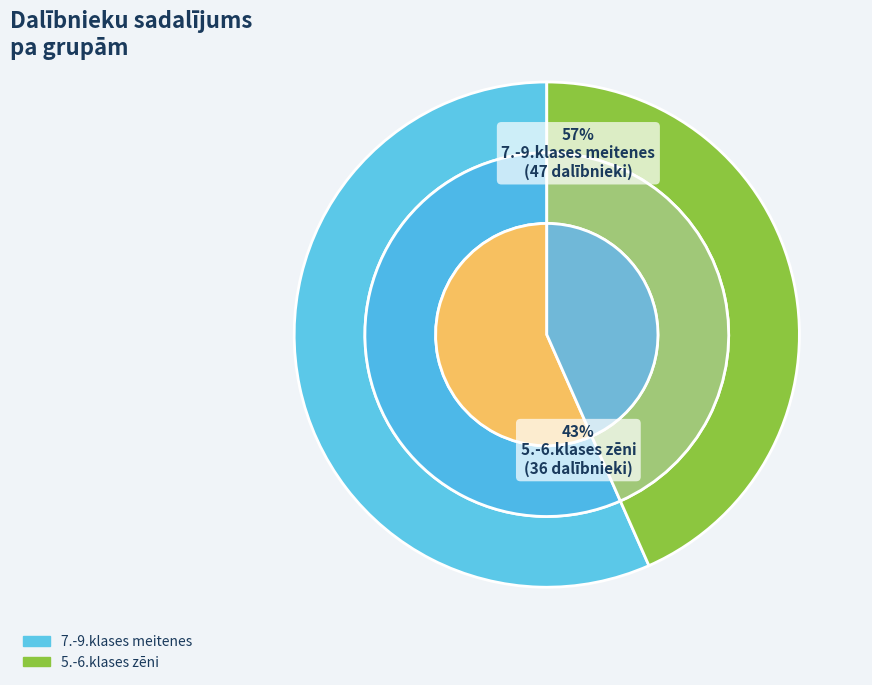

What is the change in value from 7.-9.klases meitenes to 5.-6.klases zēni?

-11